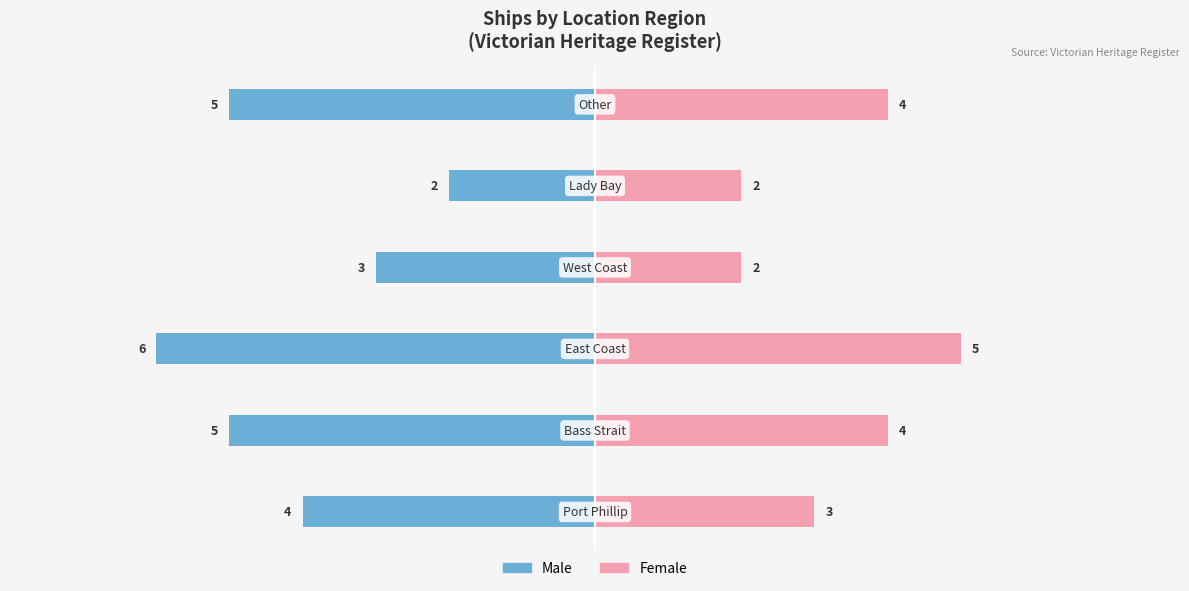

What is the value of the Female bar at the 2nd from the left?

4